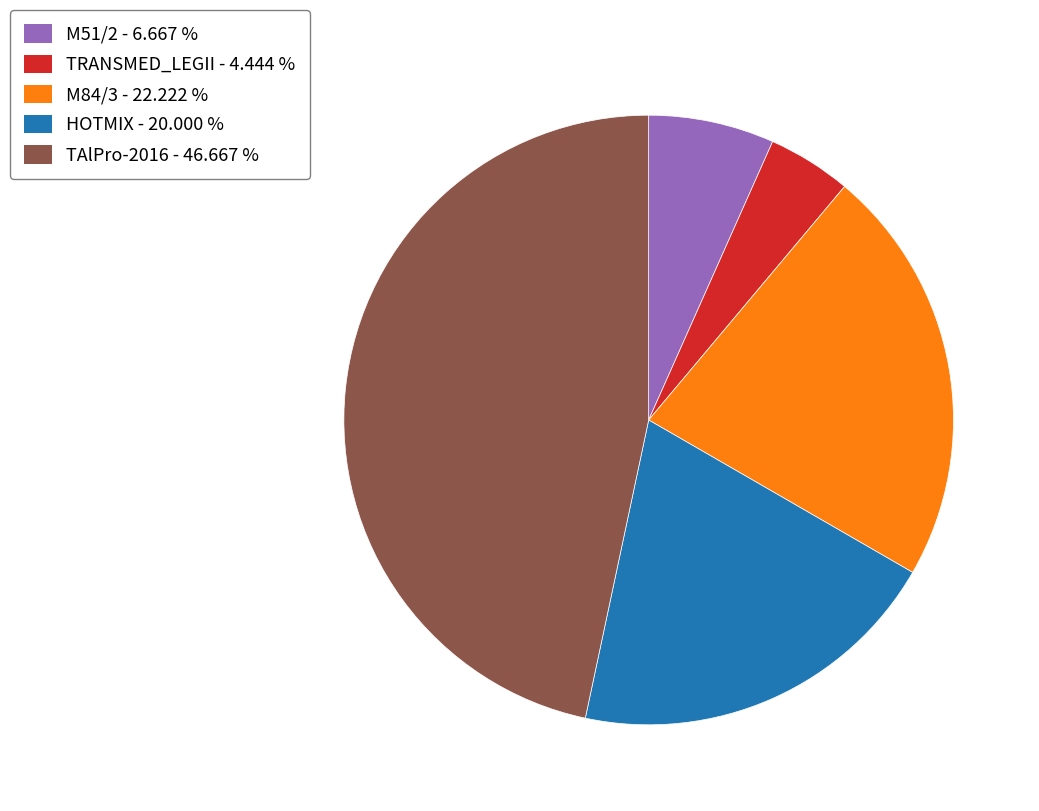

How many slices are in this pie chart?

5